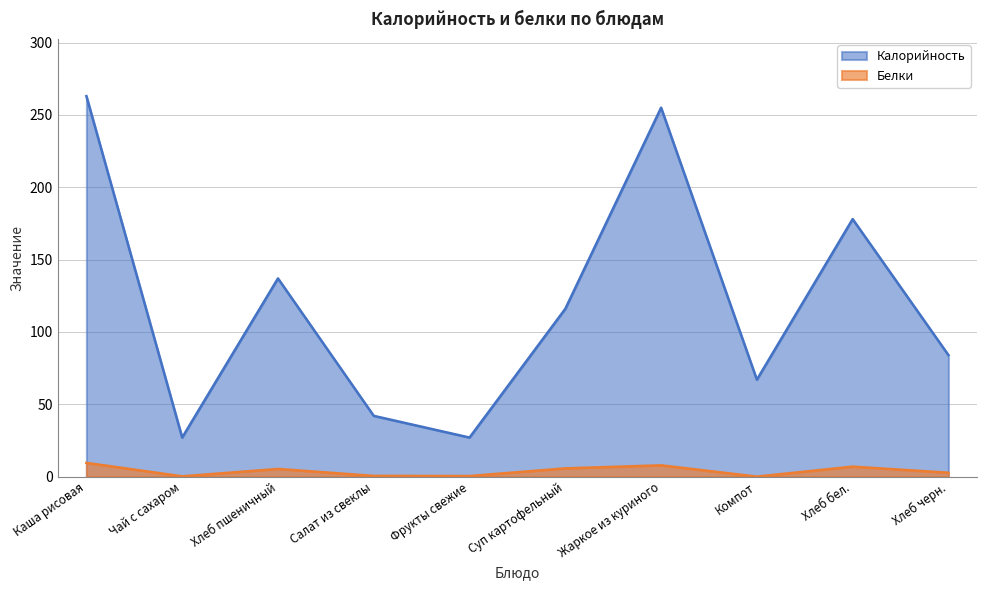

Where is the first local maximum for Калорийность?

Хлеб пшеничный